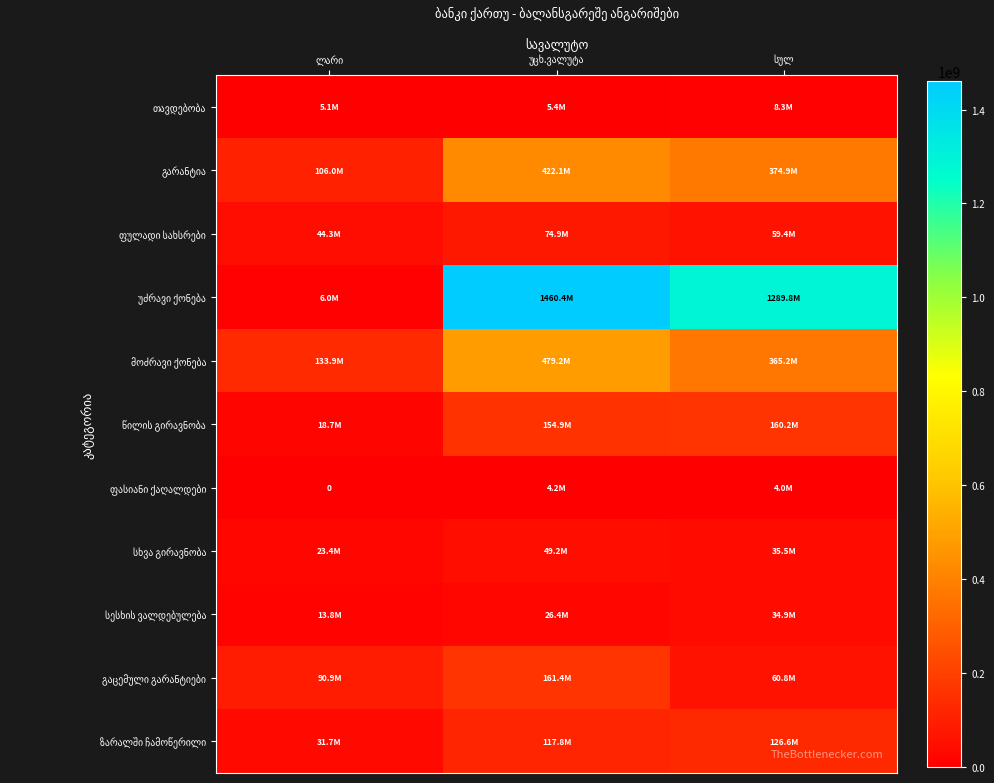

Rank the categories by ფასიანი ქაღალდები value from highest to lowest.

უცხ.ვალუტა, სულ, ლარი